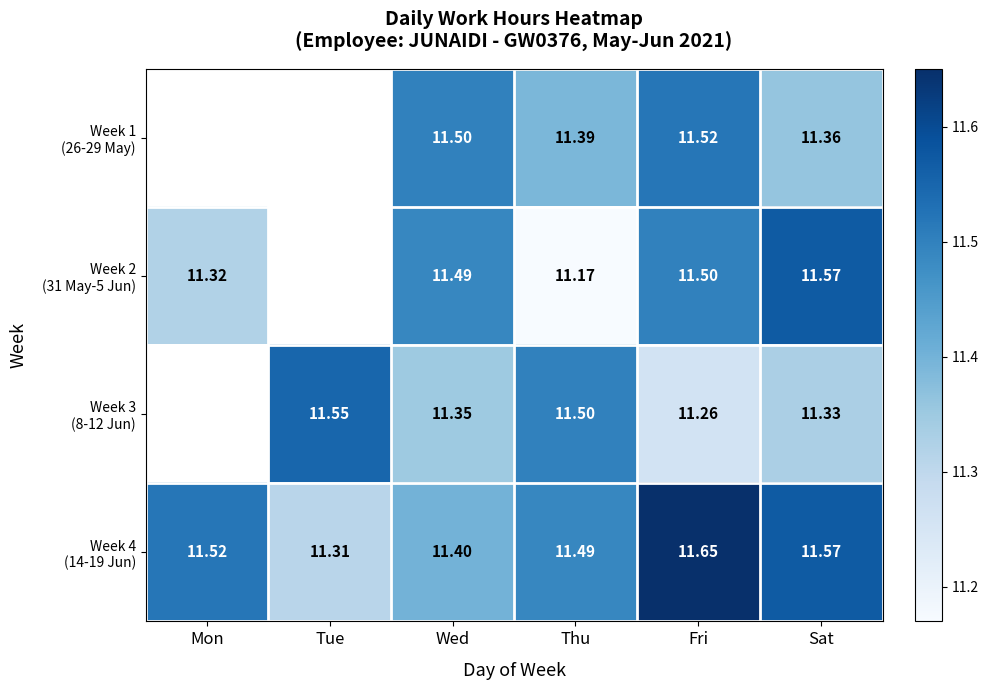

How many categories are shown in the chart?

6